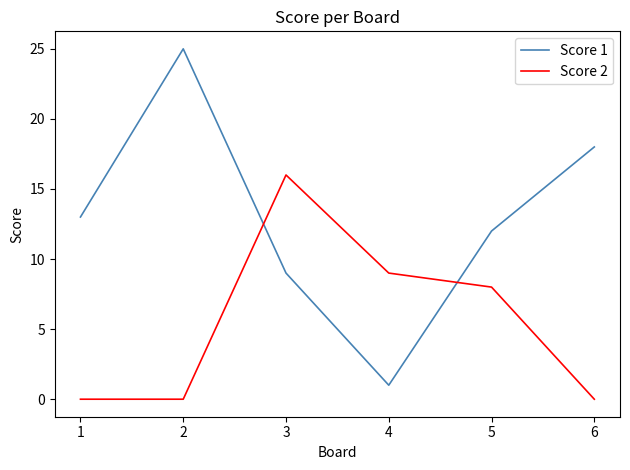

What are all the series names shown in the legend?

Score 1, Score 2